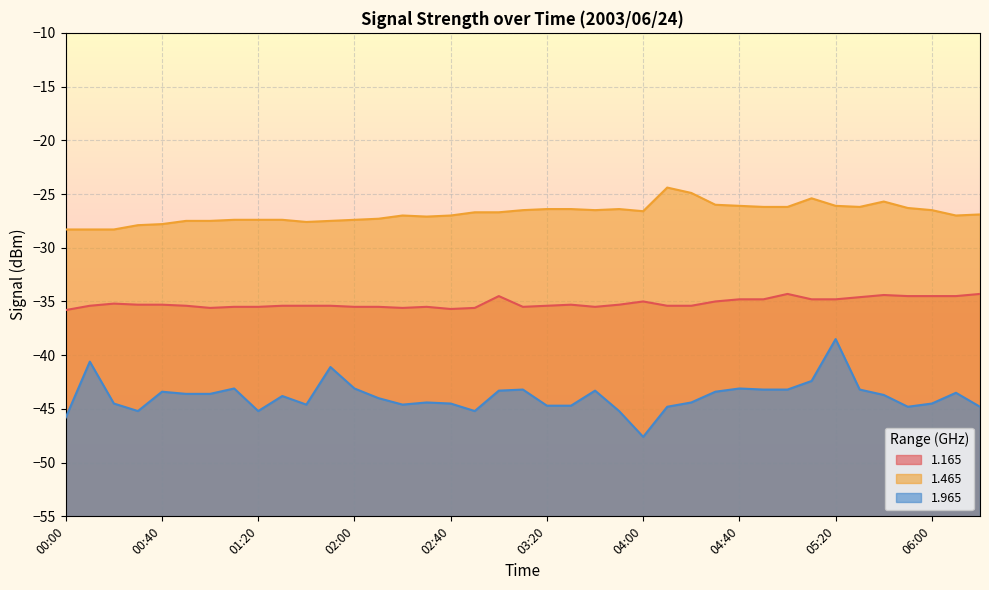

Rank the series at 05:10 from highest to lowest value.

1.465, 1.165, 1.965